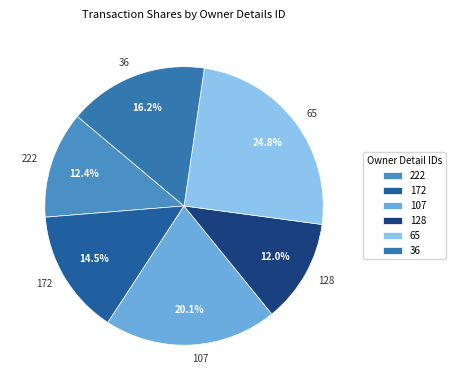

Does 172 represent more than half of the total?

No